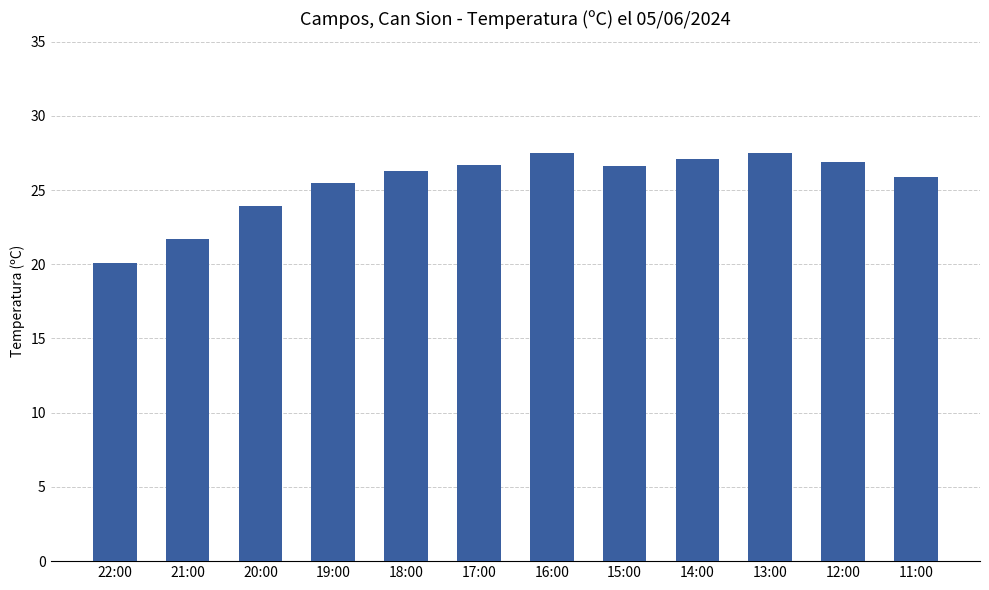

Where is the data nearest to the value 23?

20:00